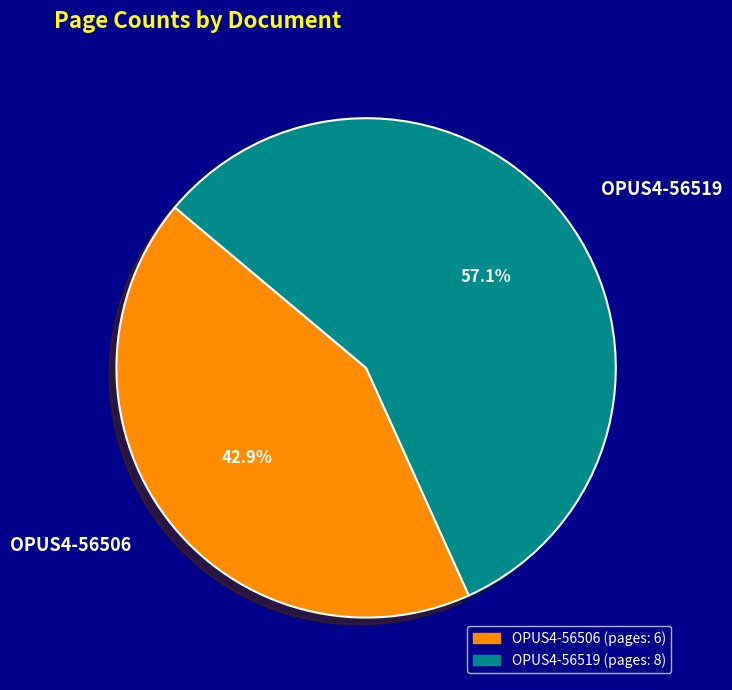

True or false: OPUS4-56519 accounts for 57% of the total.

True